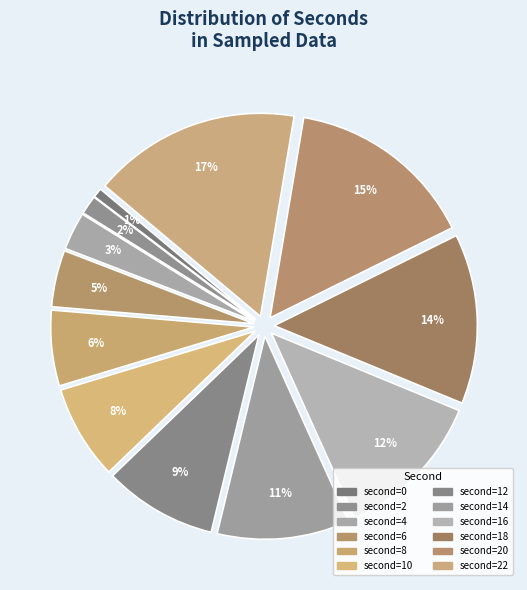

Which category has the smallest portion of the pie?

second=0